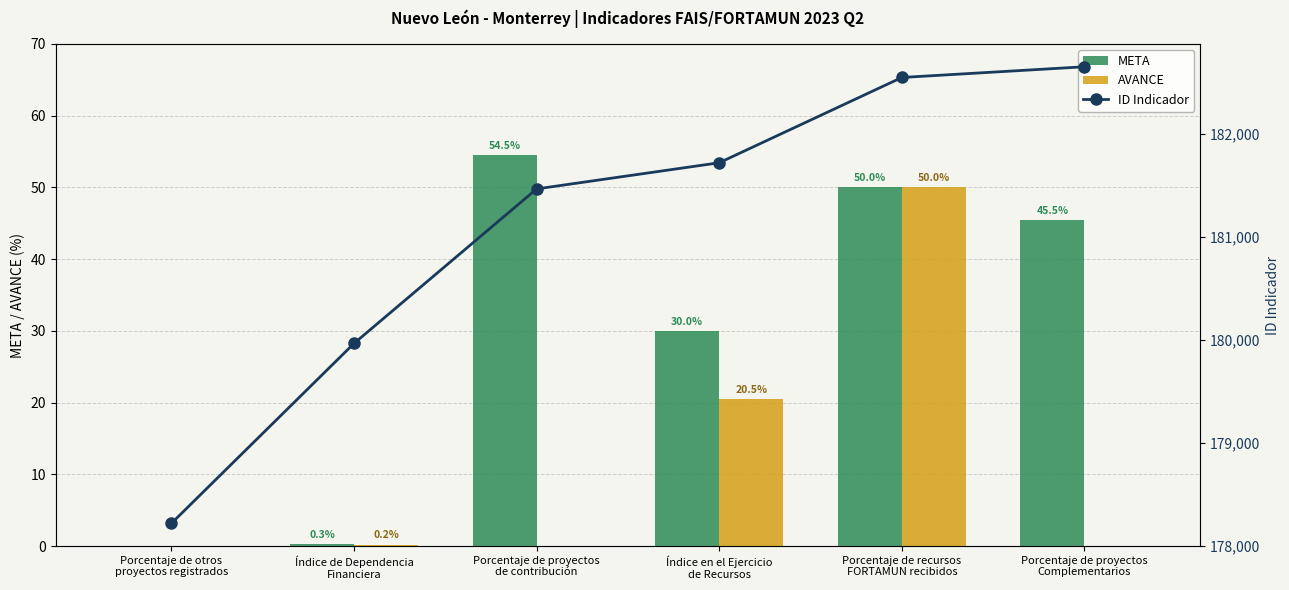

Which category has the lowest value across all series?

Porcentaje de otros
proyectos registrados